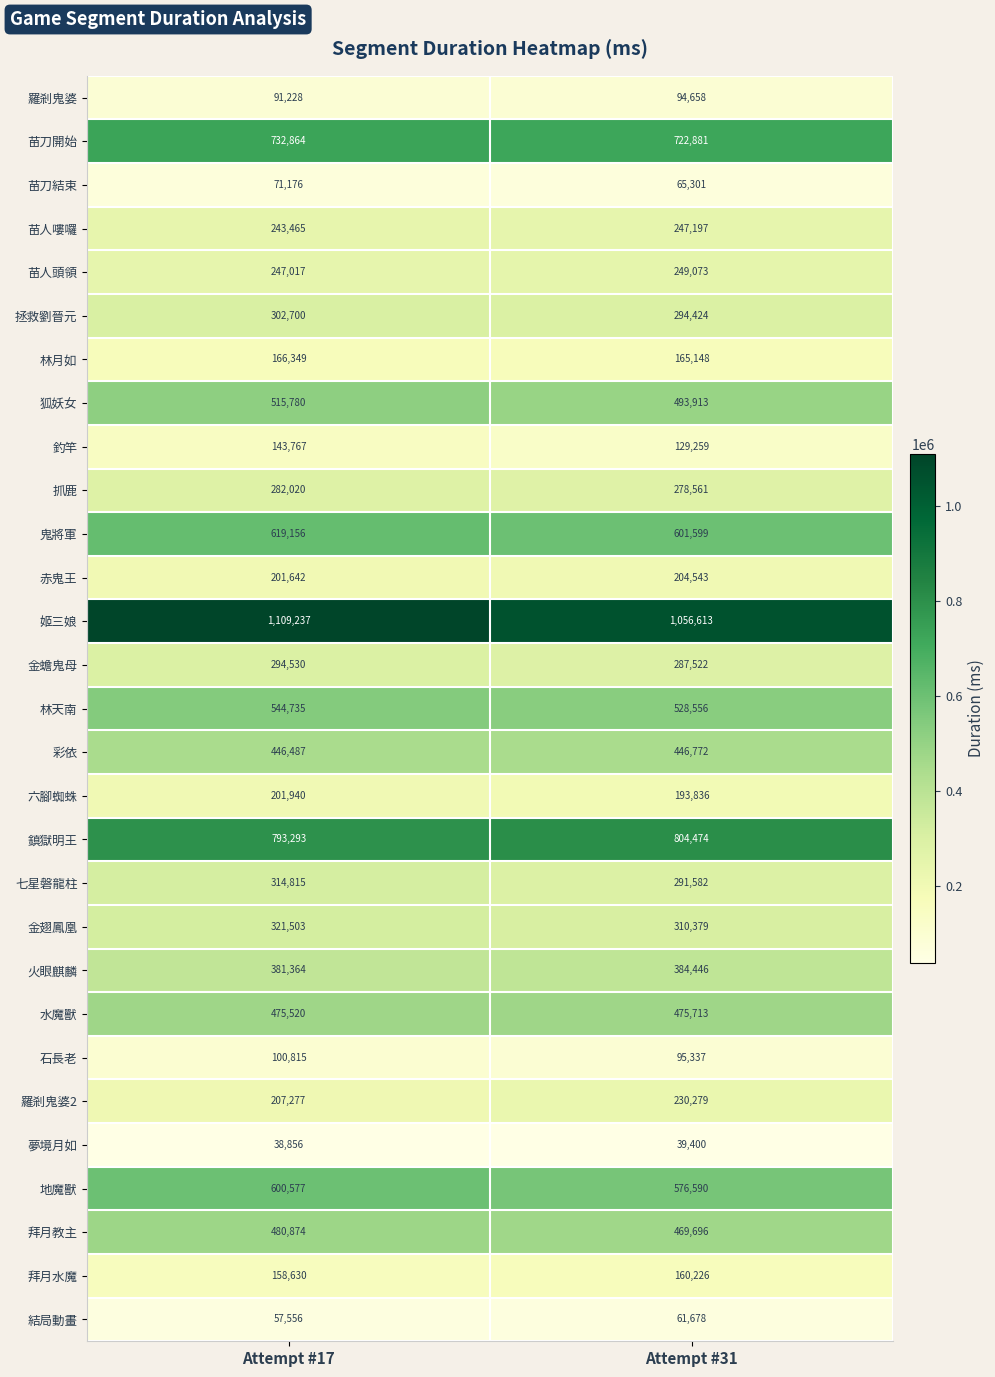

At Attempt #31, list the series in order from smallest to largest.

夢境月如, 結局動畫, 苗刀結束, 羅剎鬼婆, 石長老, 釣竿, 拜月水魔, 林月如, 六腳蜘蛛, 赤鬼王, 羅剎鬼婆2, 苗人嘍囉, 苗人頭領, 抓鹿, 金蟾鬼母, 七星磐龍柱, 拯救劉晉元, 金翅鳳凰, 火眼麒麟, 彩依, 拜月教主, 水魔獸, 狐妖女, 林天南, 地魔獸, 鬼將軍, 苗刀開始, 鎮獄明王, 姬三娘